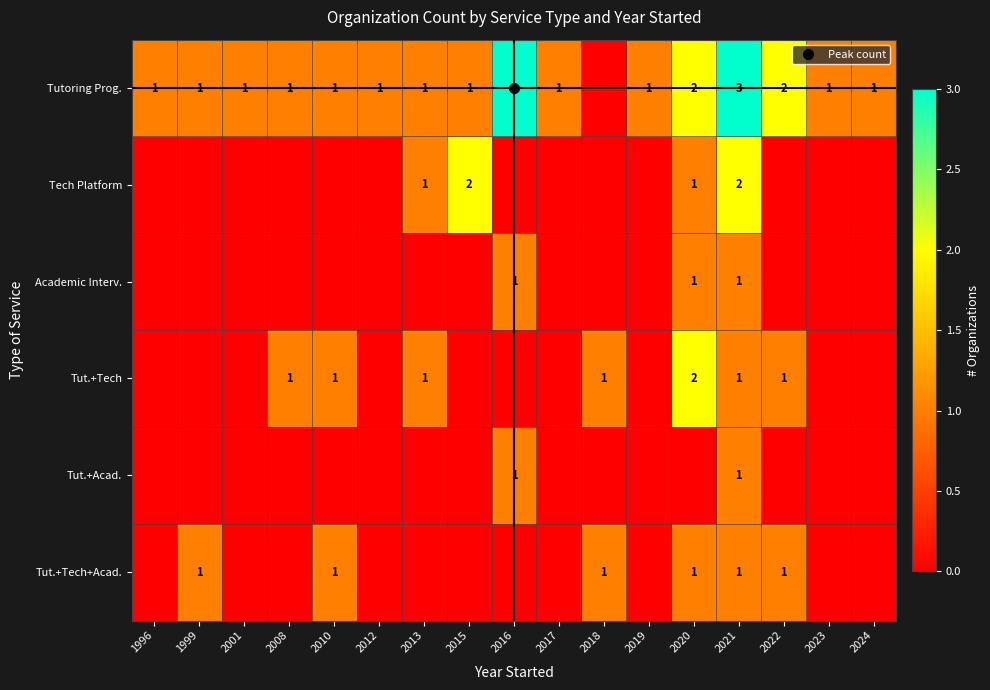

At which category does the chart reach its minimum across all series?

2018